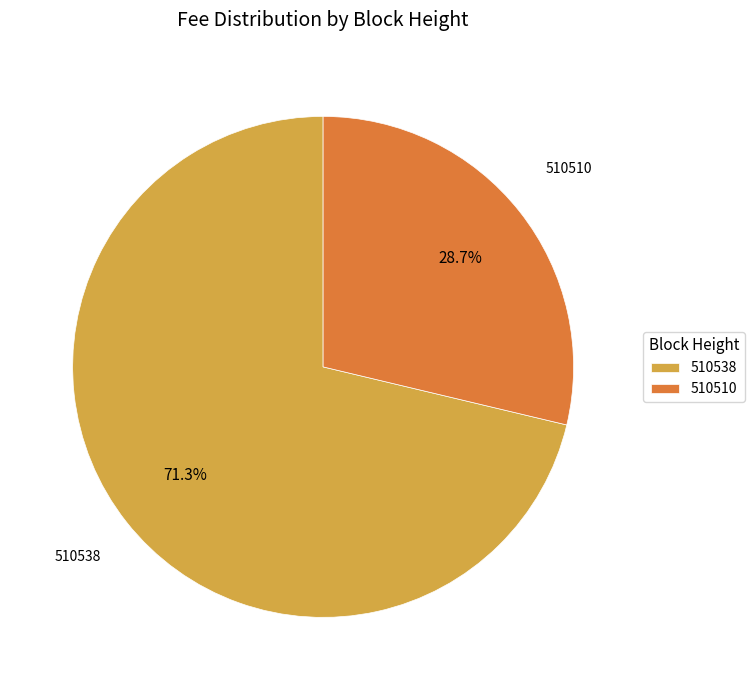

To the nearest percent, what is the difference between the 510538 and 510510 slice percentages?

43%